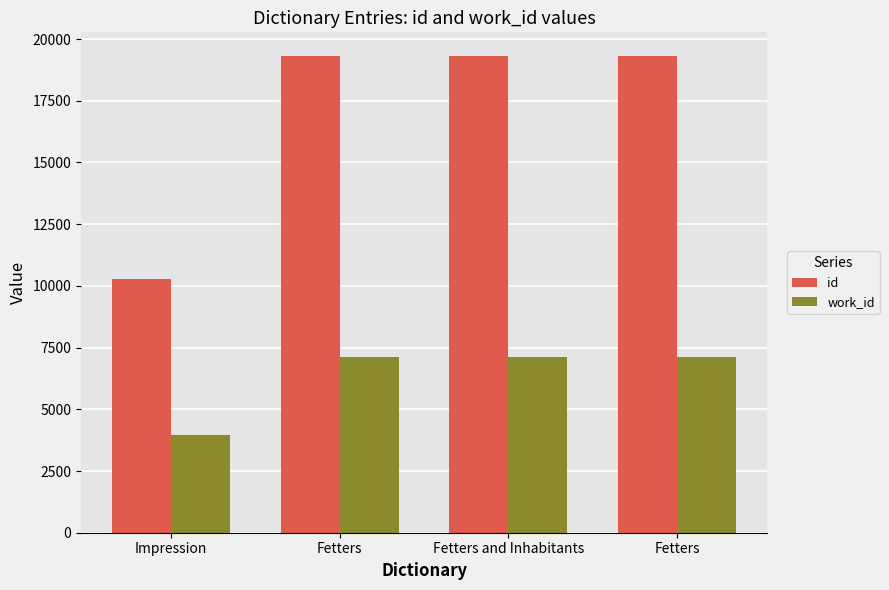

Reading right to left, transcribe all the data shown in this chart.

id: 19308	19307	19306	10269
work_id: 7124	7124	7124	3948